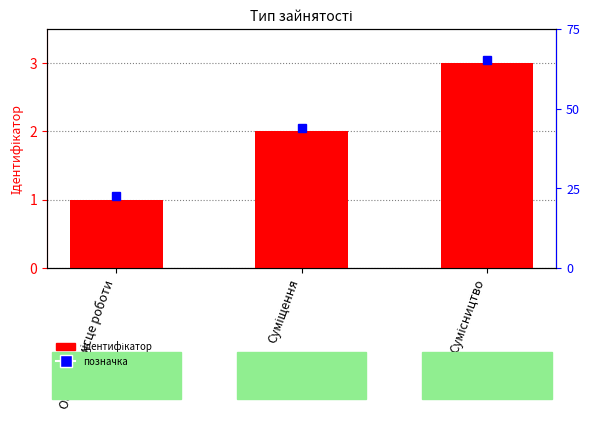

What is the value of the 1st bar from the left?

1